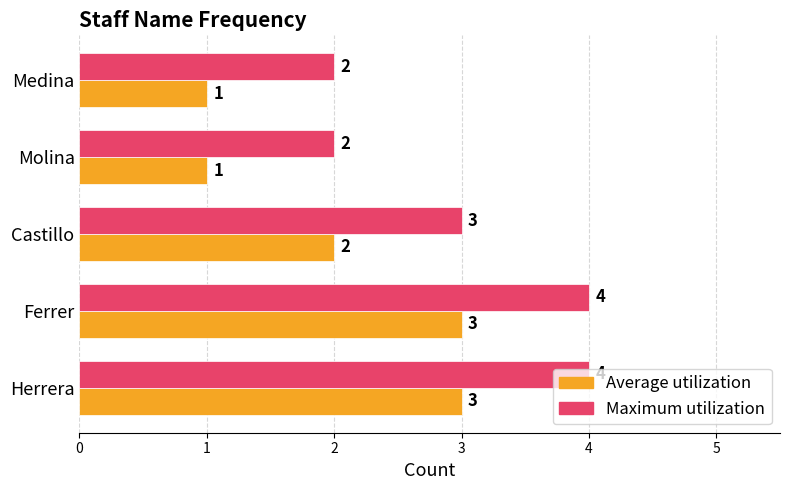

What is the sum of all Average utilization values?

10